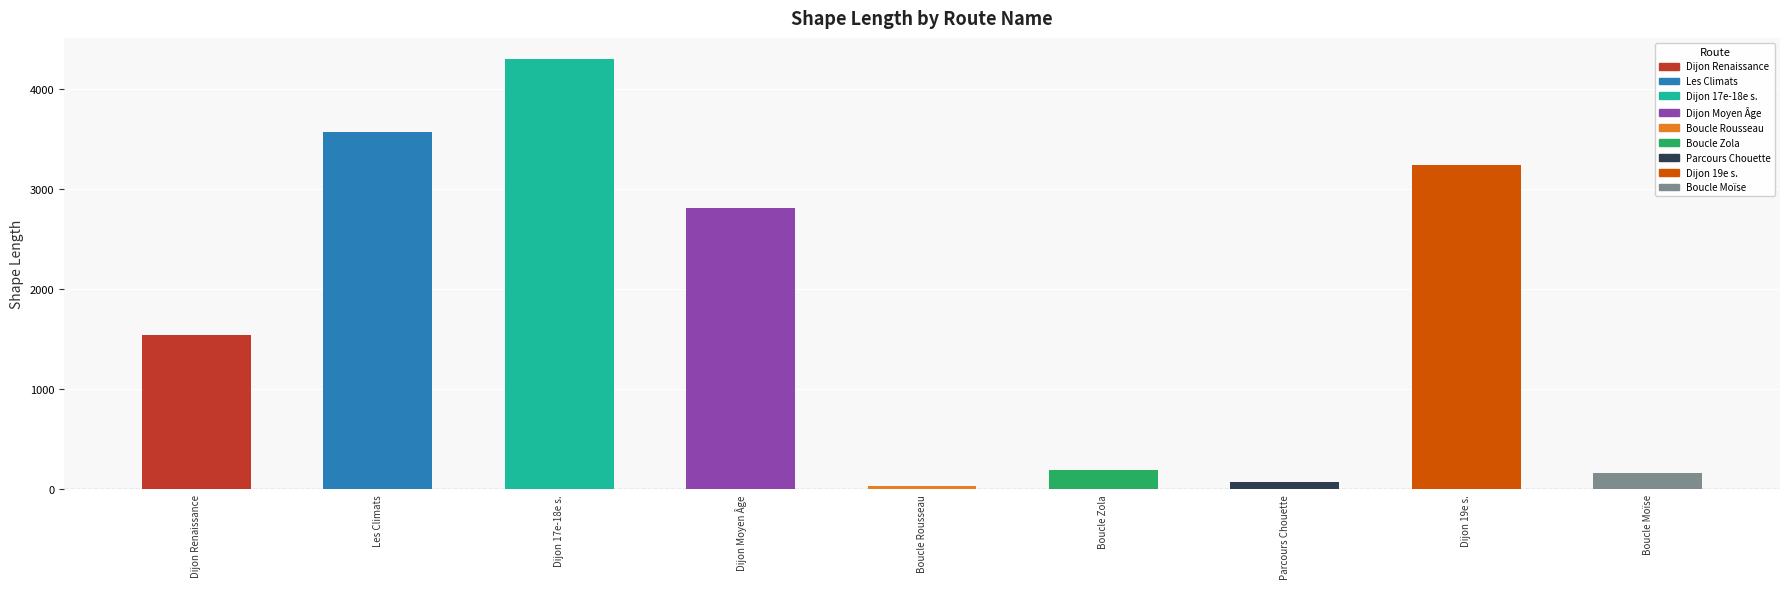

List the labels in order of value, largest first.

Dijon aux 17e et 18e siècles, Les Climats du Vignoble de Bourgogne, Dijon au 19e siècle, Dijon au Moyen Âge, Dijon à la Renaissance, Boucle Zola - Parcours de la Chouette, Boucle Moïse - Parcours de la Chouette, Parcours de la Chouette, Boucle Rousseau - Parcours de la Chouette